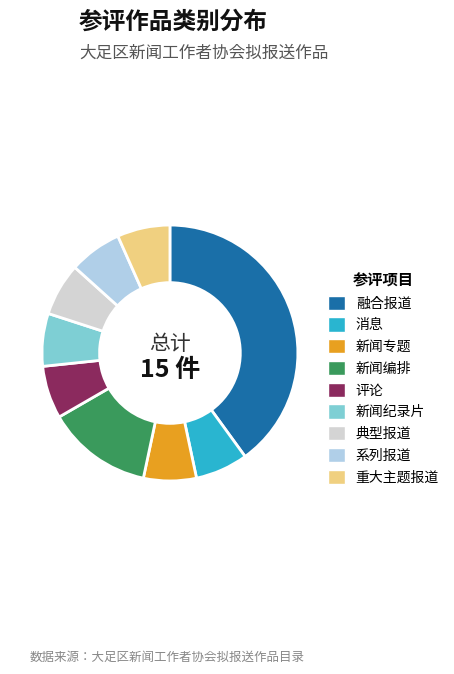

Does any single category account for the majority?

No